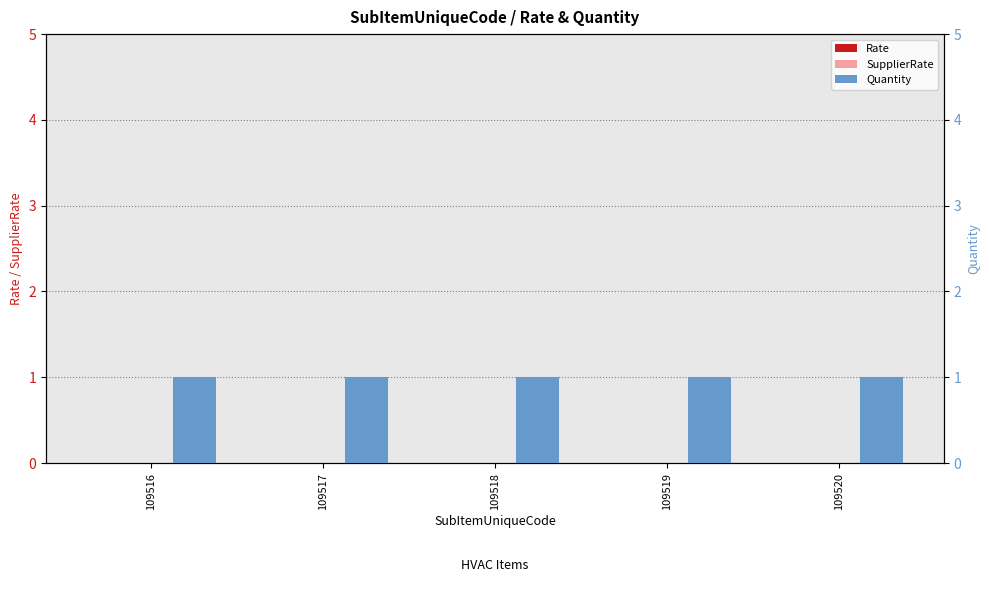

At which category is the sum across all series the highest?

109516